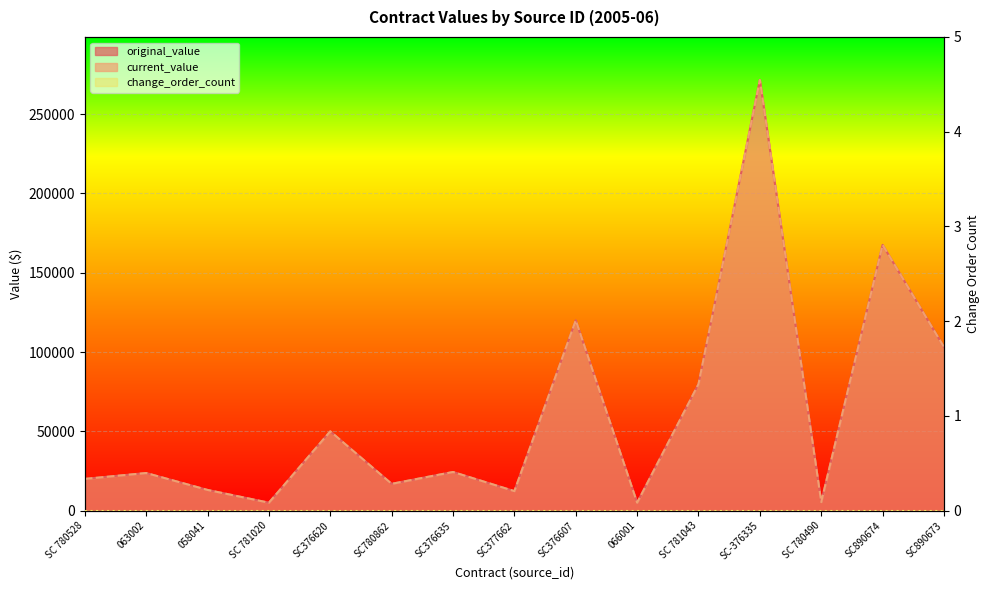

Which series has the widest spread of values?

original_value